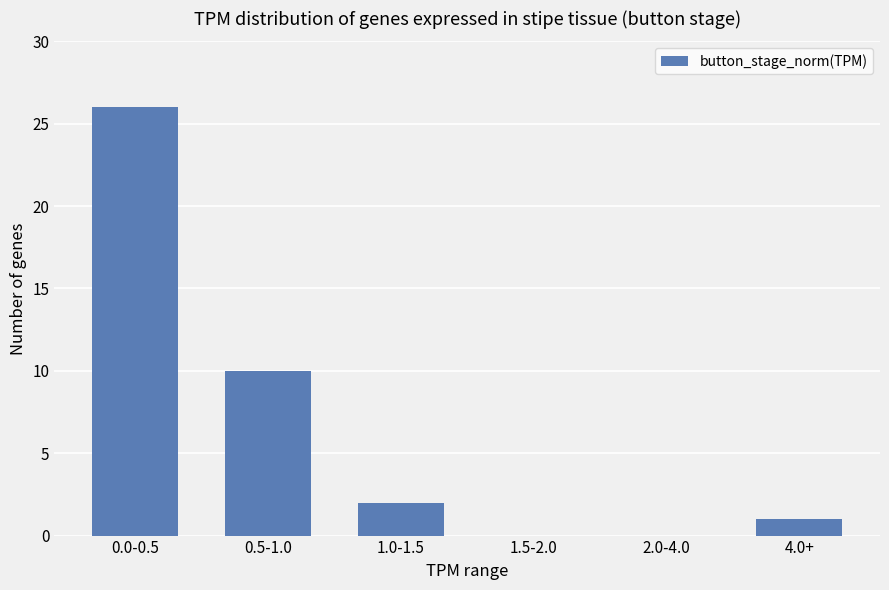

What is the change in value from 0.5-1.0 to 2.0-4.0?

-10